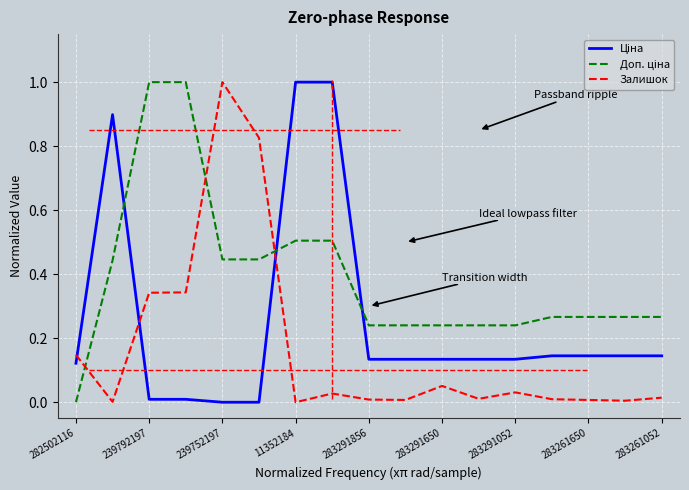

What is the greatest value displayed?

1.0